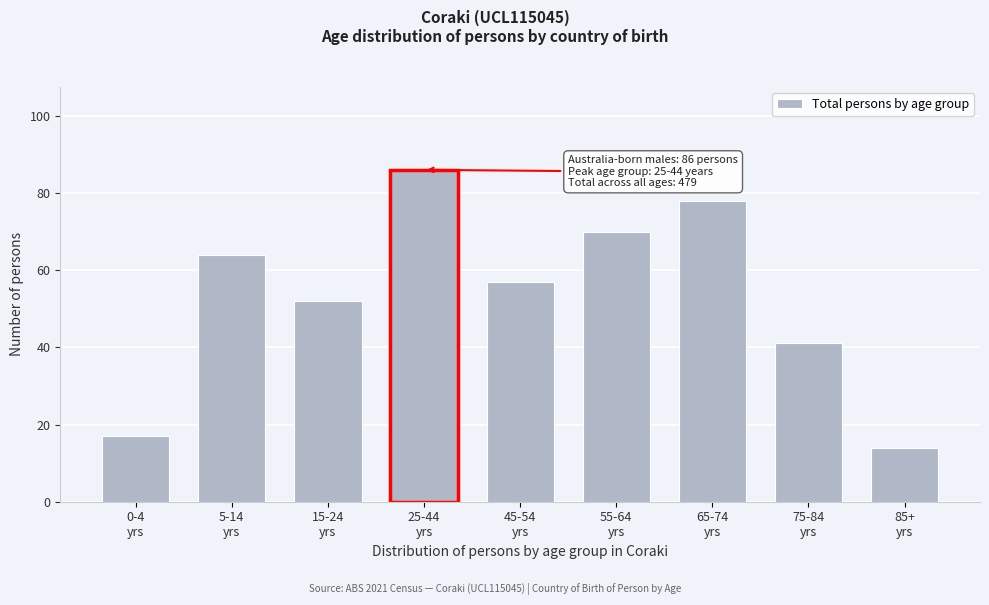

Reading right to left, what are all the values shown in this chart?

14	41	78	70	57	86	52	64	17